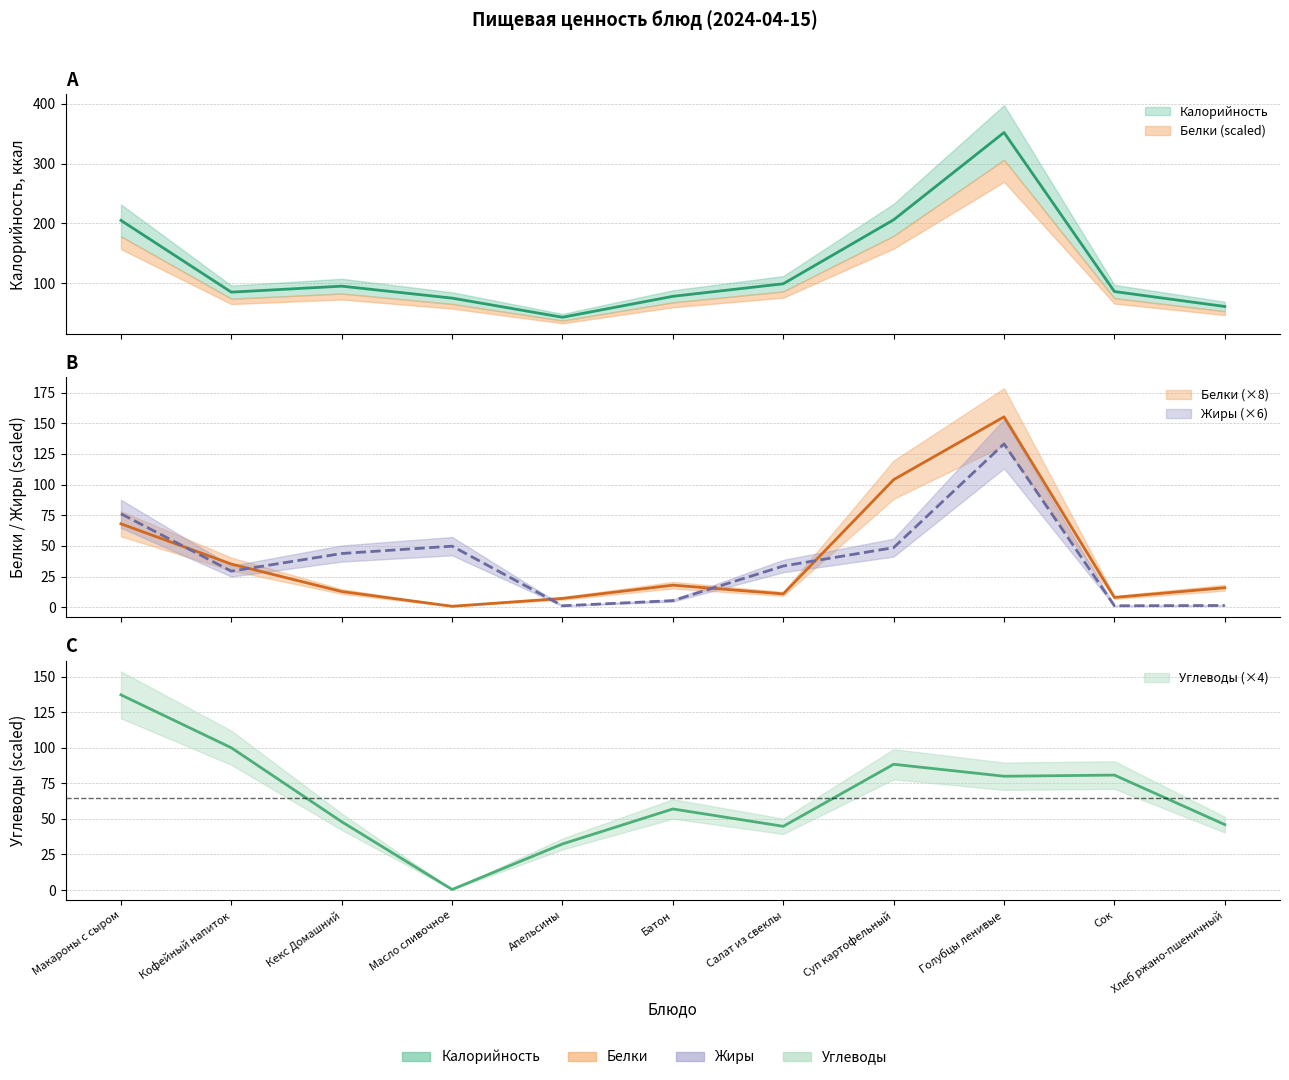

What is the sum of the Жиры values at Голубцы ленивые and Сок?

134.4